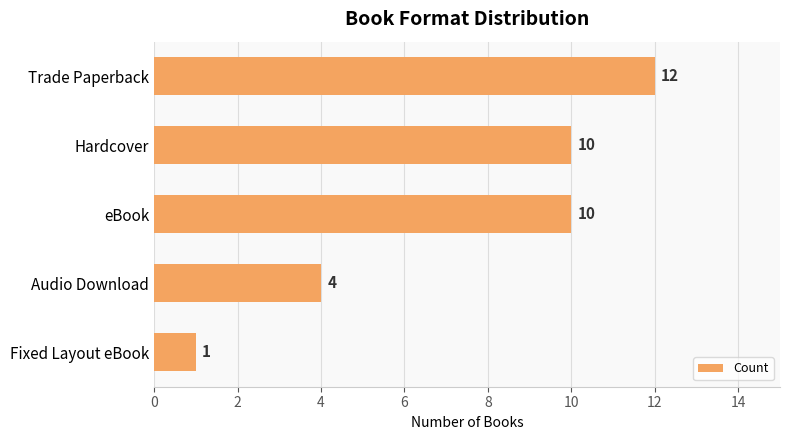

At which label is the value closest to 6?

Audio Download